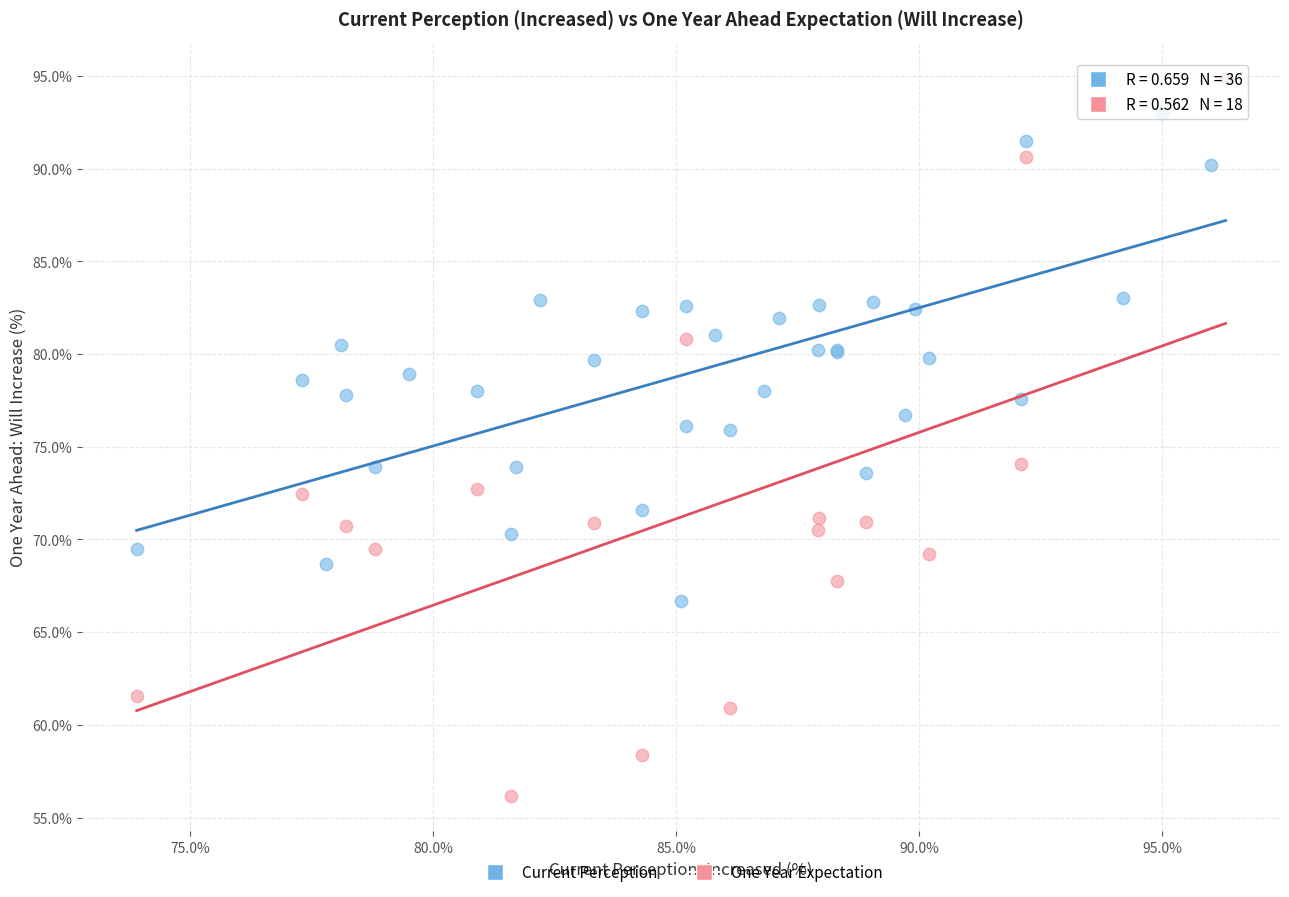

Which series contains the lowest Y value?

One Year Expectation